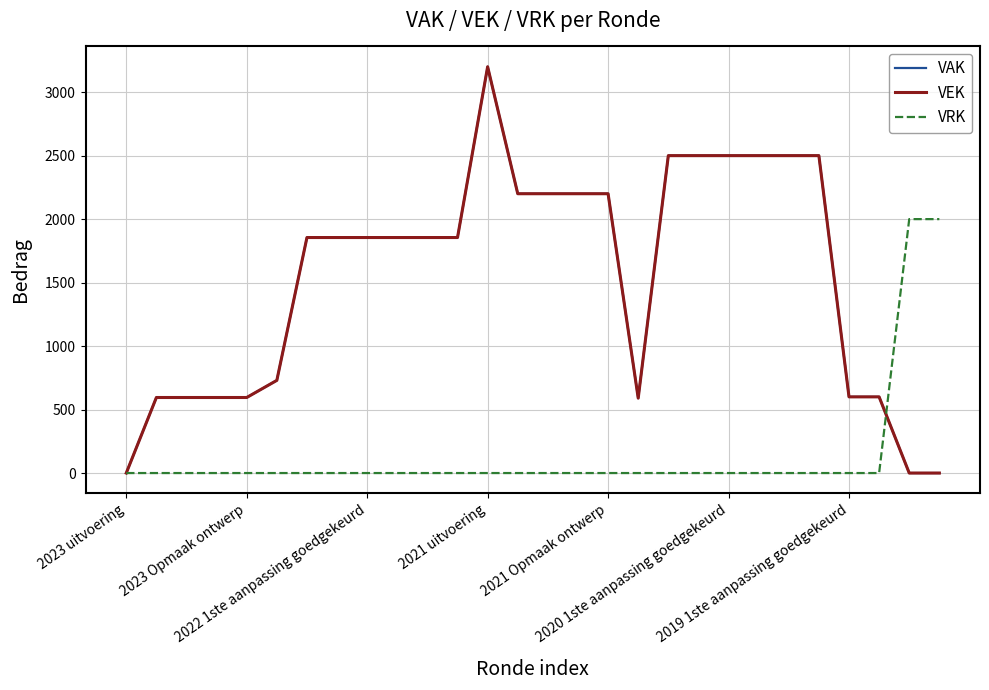

Does the chart display data point markers on the line(s)?

No